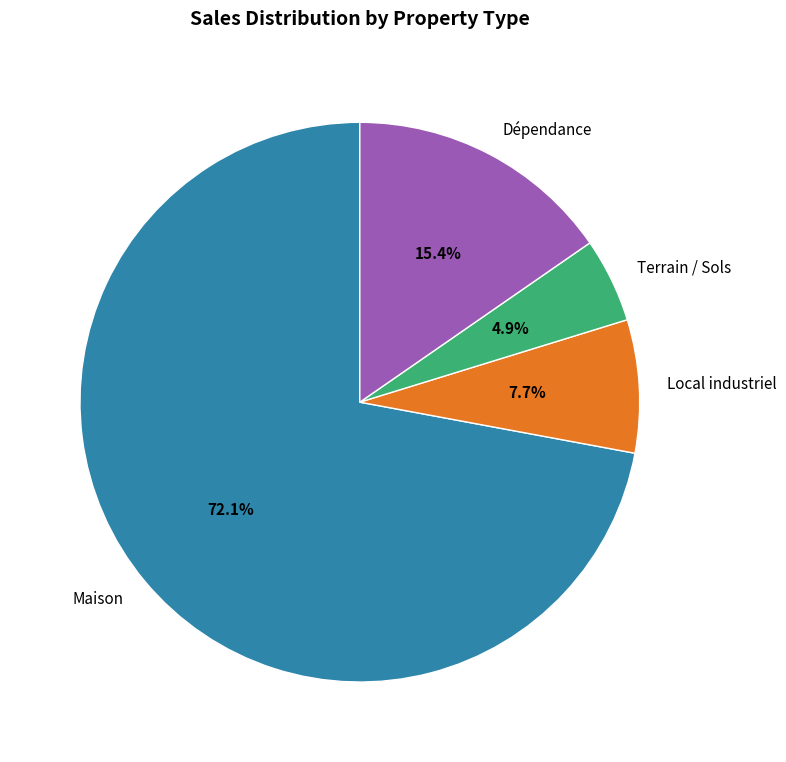

What percentage is NOT represented by Terrain / Sols?

95.1%